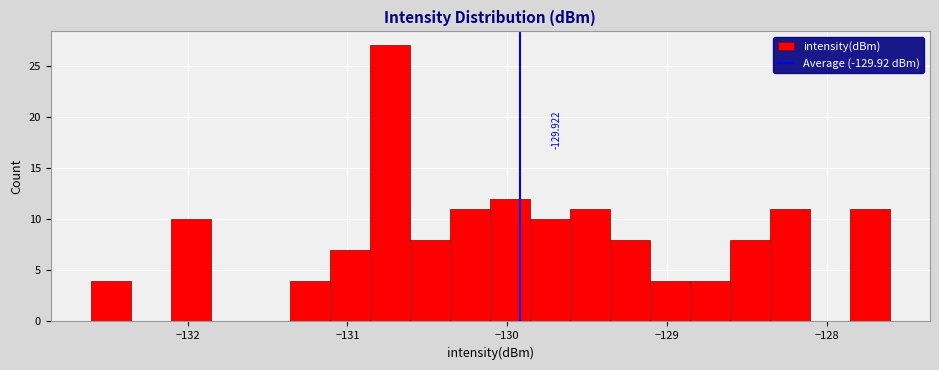

Read against the x-axis, roughly where is the centre of the tallest bar?

-130.7